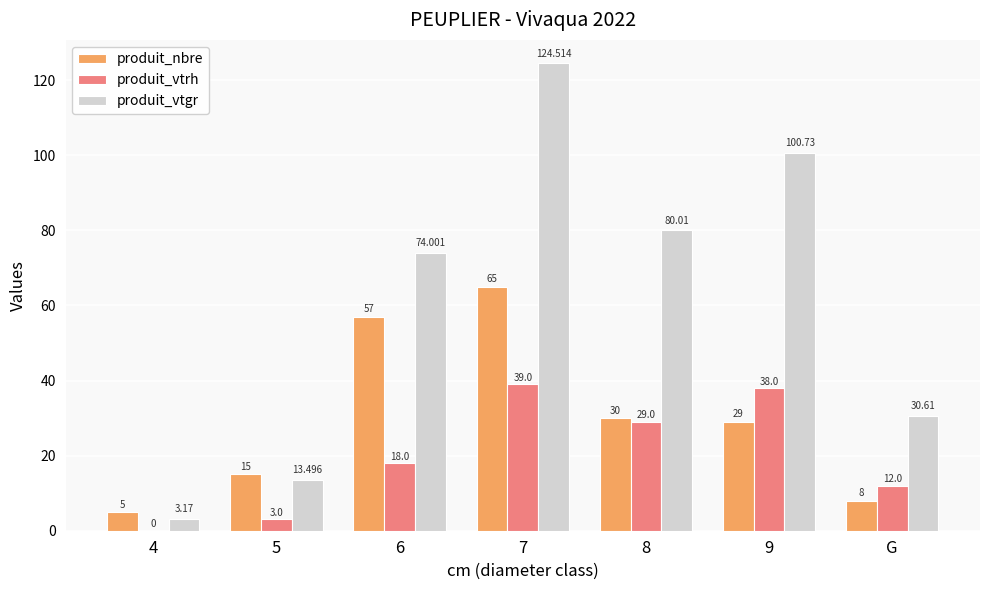

Is the value of produit_vtgr at 5 greater than the value of produit_vtrh at 4?

Yes